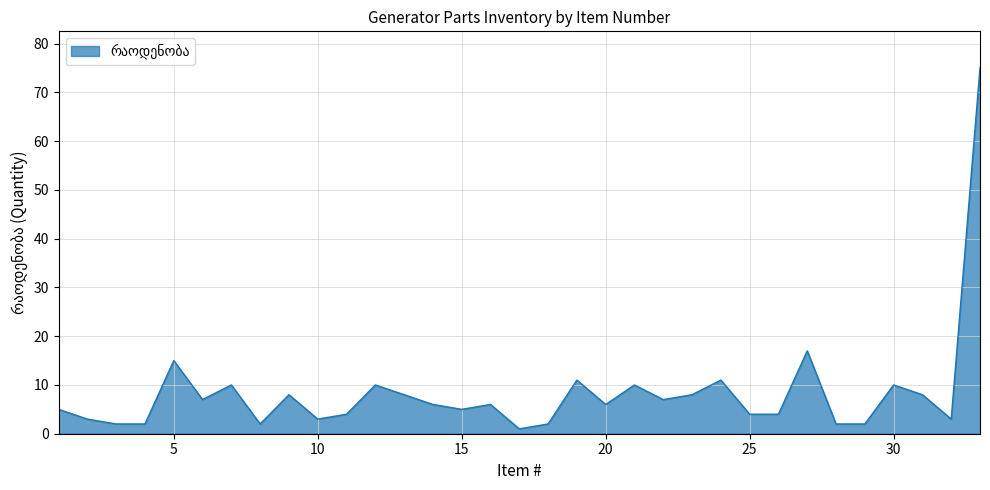

What is the difference between the maximum and minimum values?

74